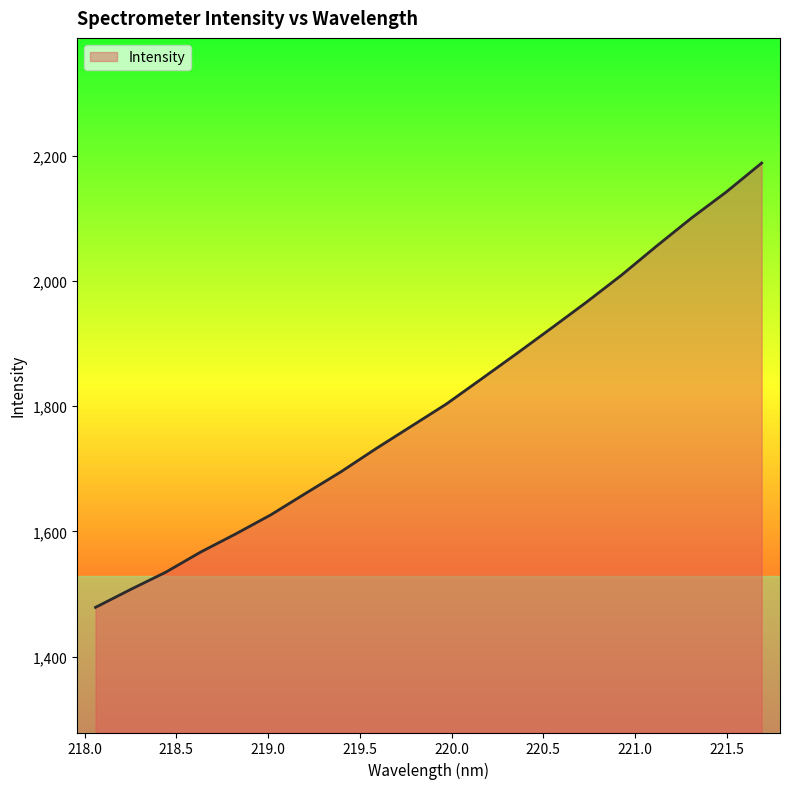

Does the chart have visible grid lines?

No